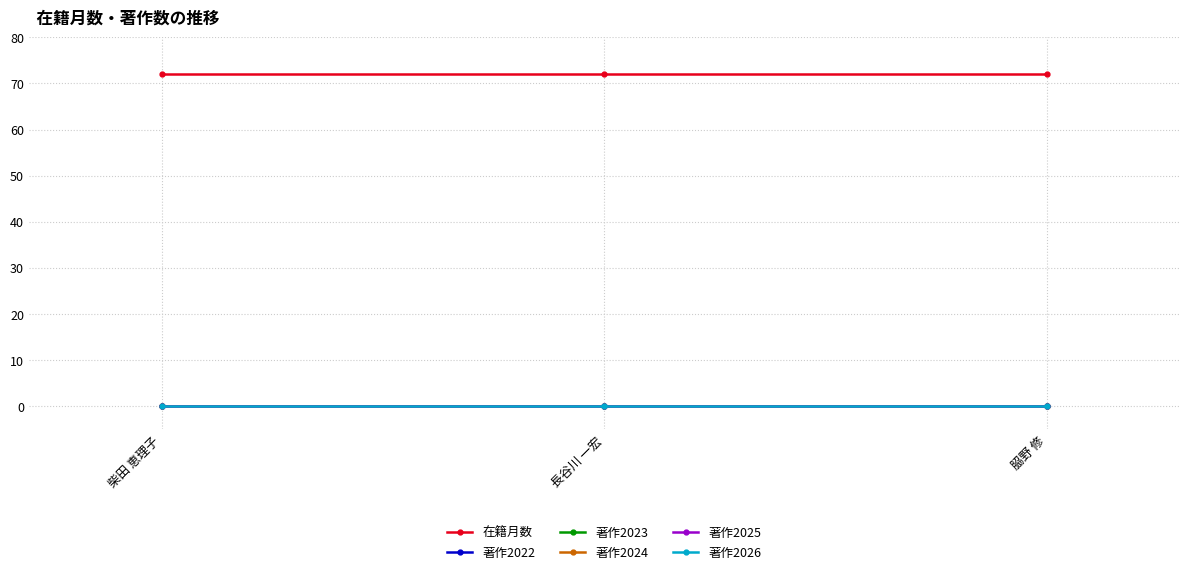

What is the total value across all series at 長谷川 一宏?

72